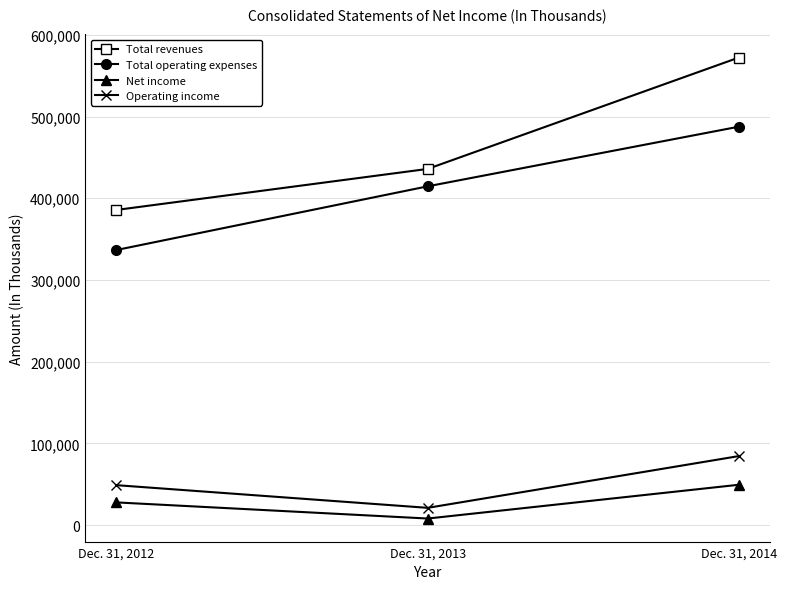

What is the value of the Operating income point at the 3rd from the left?

84606